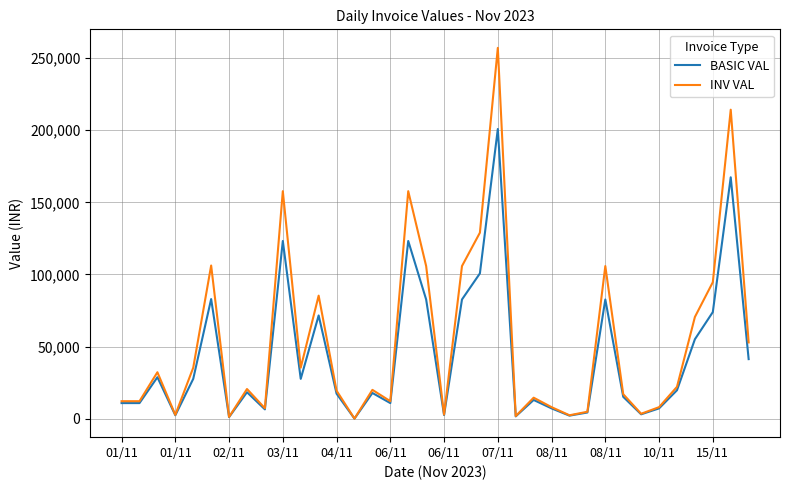

Rank the series by their maximum value, from lowest to highest.

BASIC VAL, INV VAL